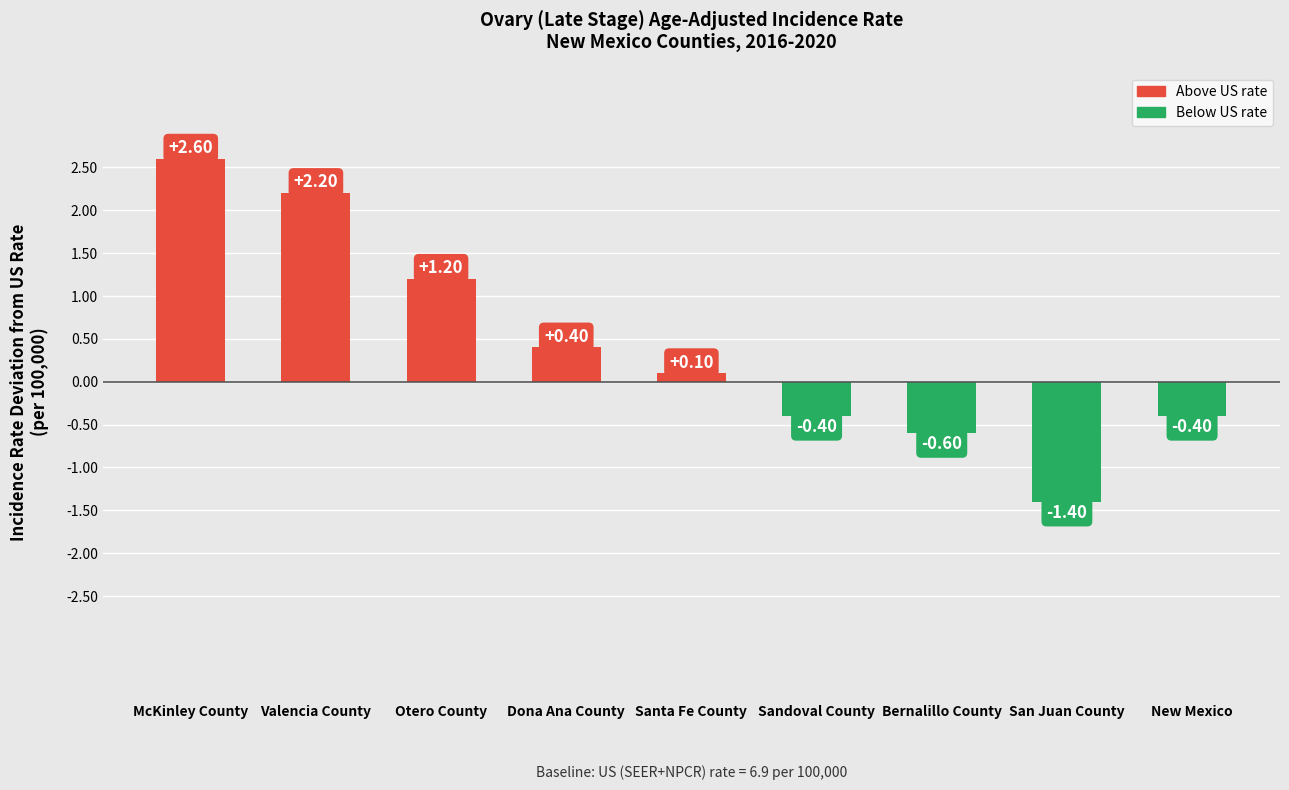

What is the difference between the second highest and second lowest values?

2.8